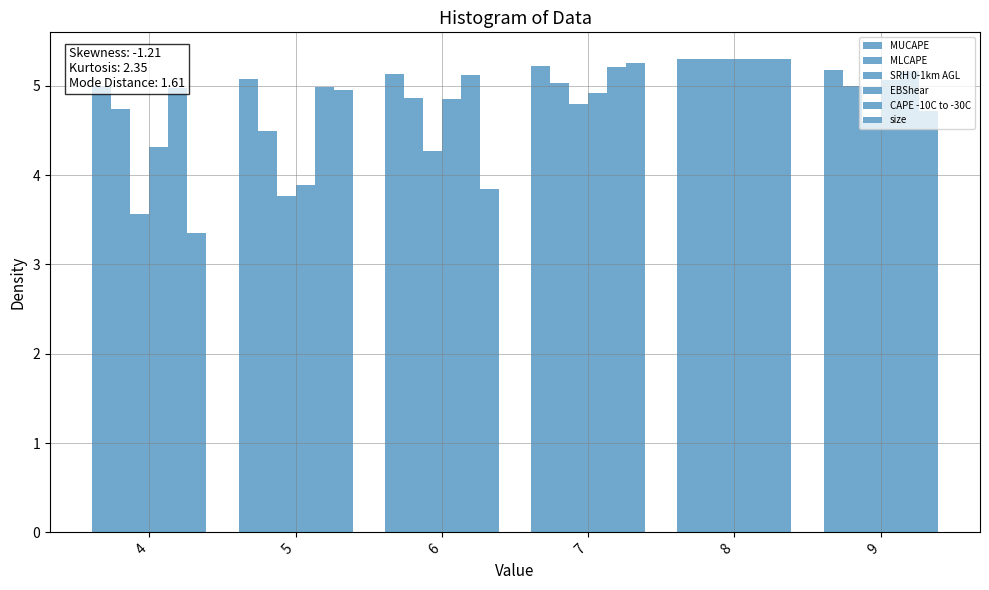

At which label does SRH 0-1km AGL first exceed 4?

6